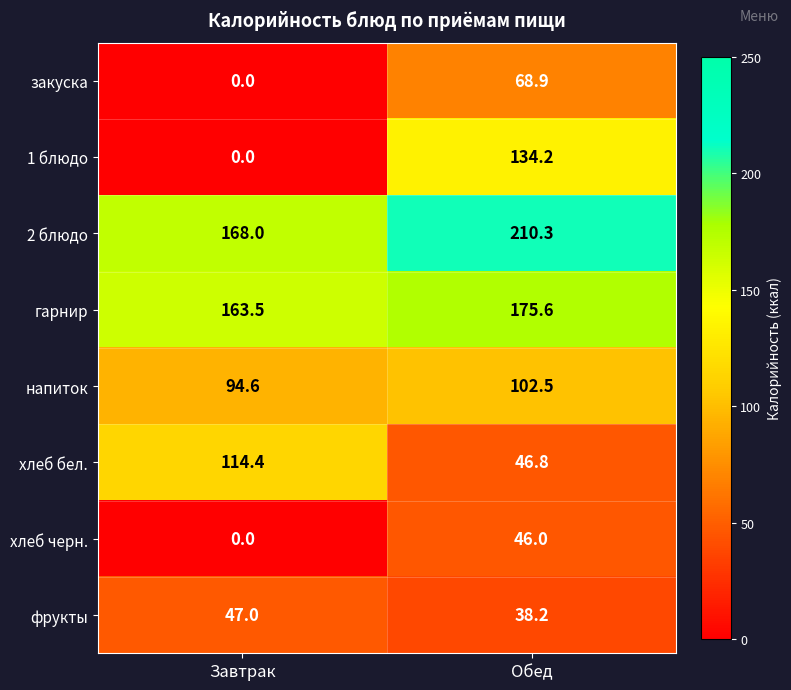

At which label is хлеб бел. closest to 80?

Обед